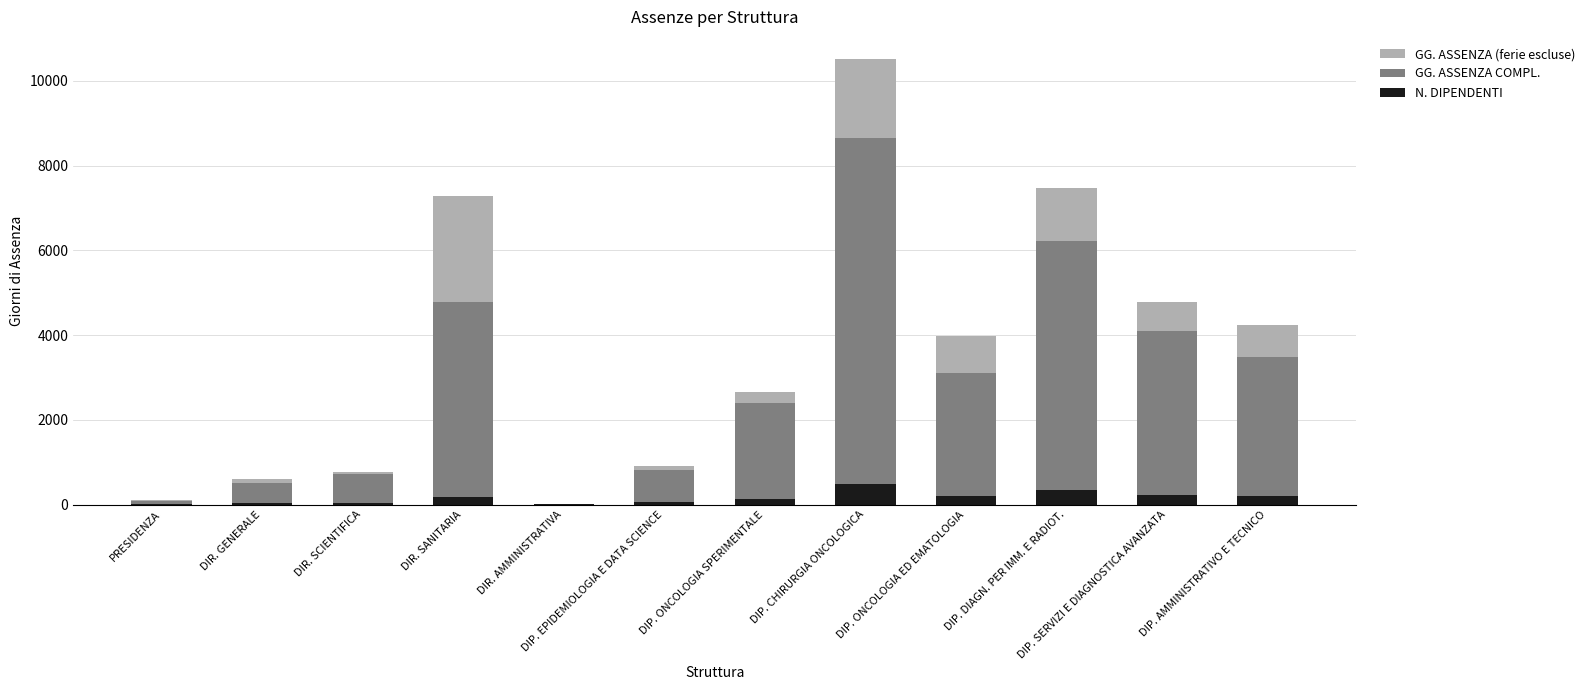

What value does the N. DIPENDENTI series have at DIP. CHIRURGIA ONCOLOGICA?

479.0